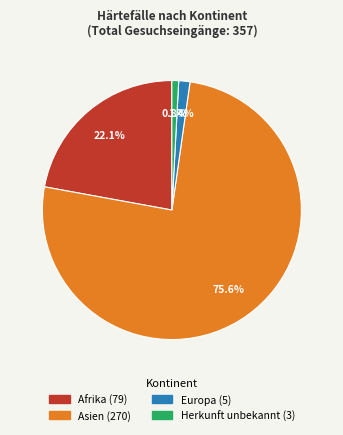

How many segments does this pie chart have?

4